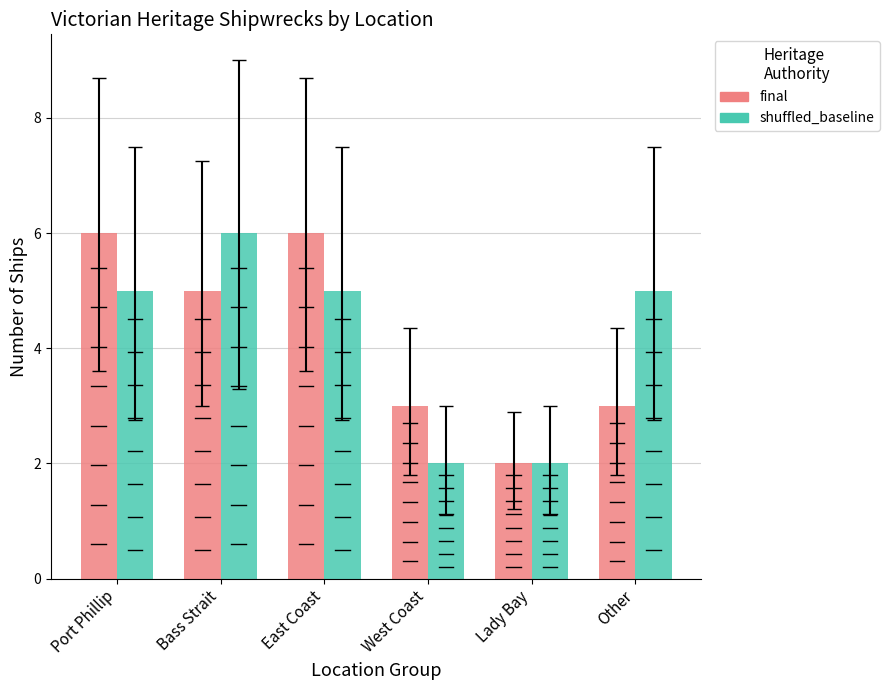

Between West Coast and Other, which series saw the biggest shift?

shuffled_baseline